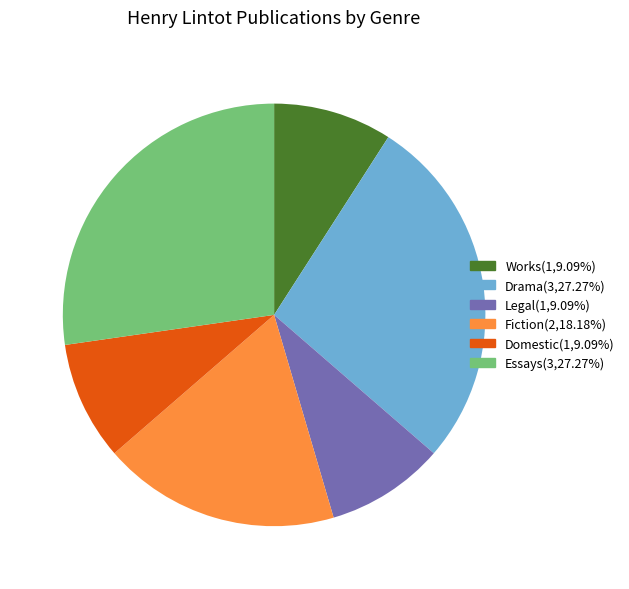

Approximately how many times larger is the value at Essays(3,27.27%) compared to Domestic(1,9.09%)?

3.0